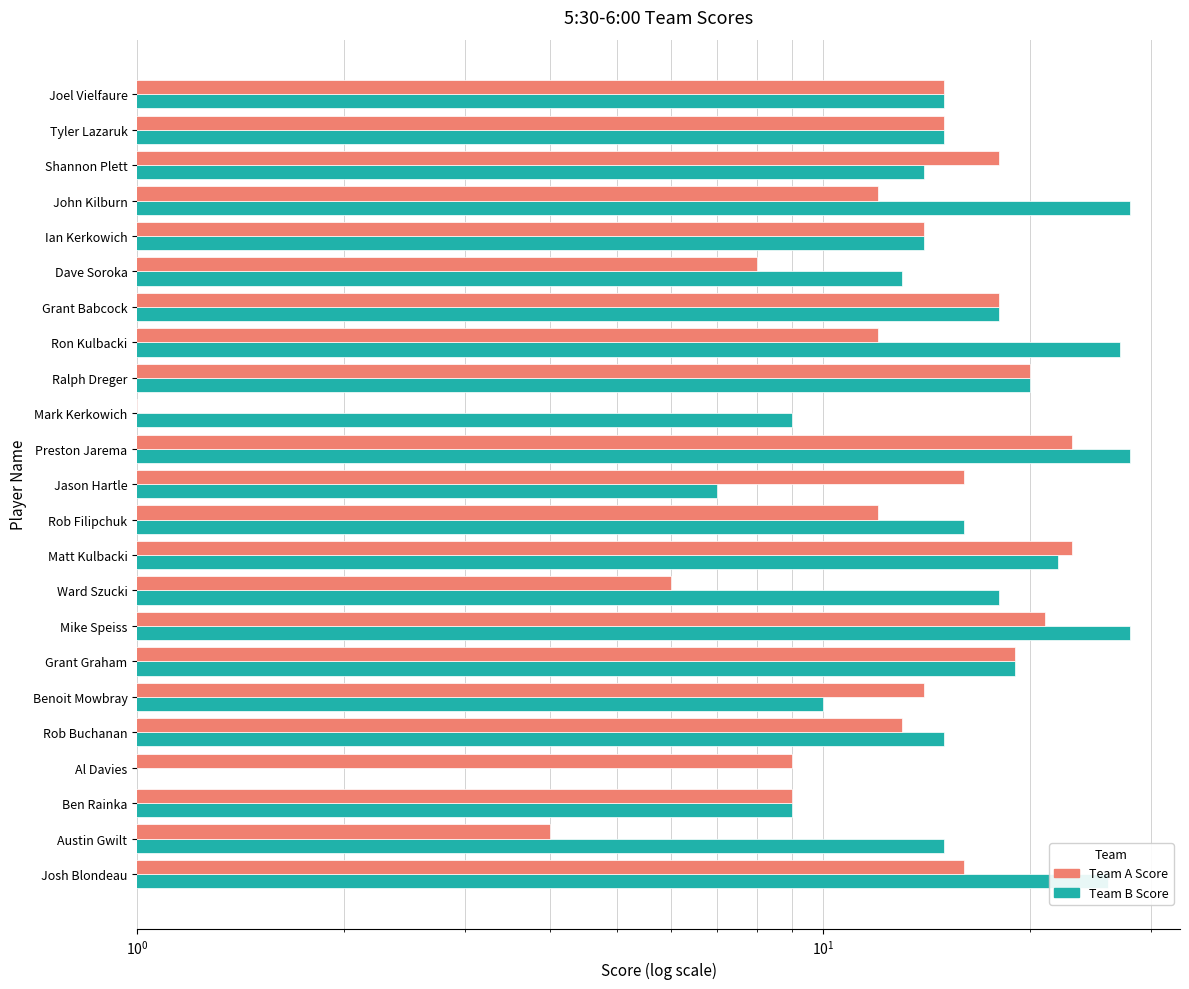

What is the difference between the maximum and second lowest values in the Team A Score series?

19